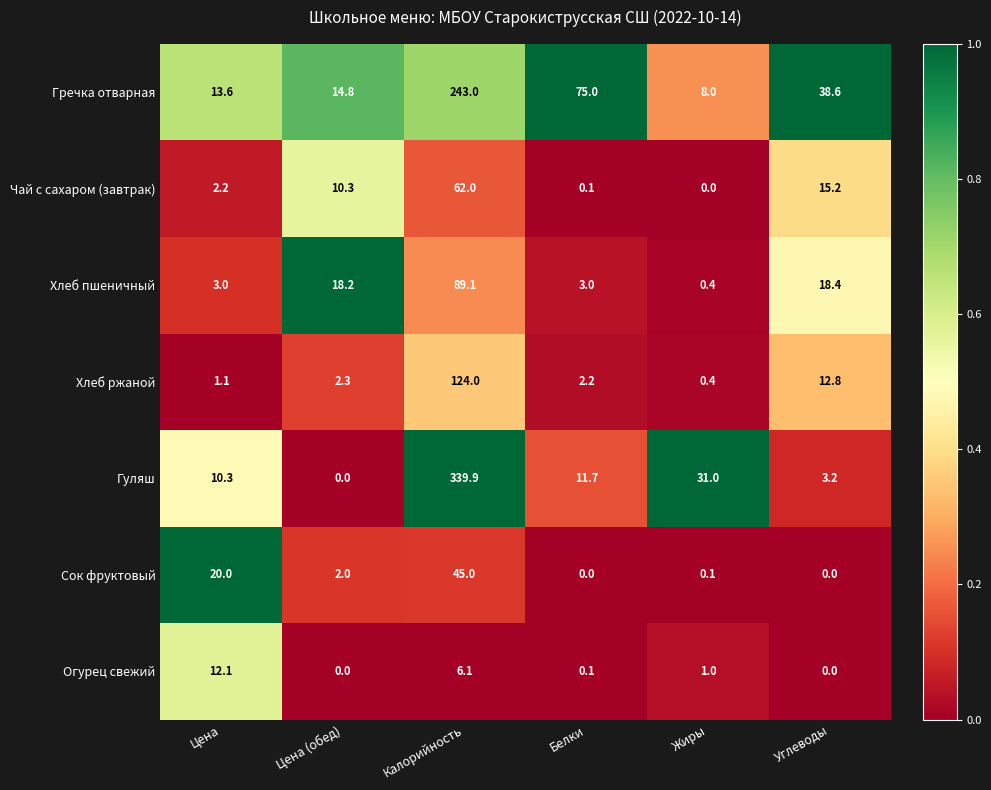

What is the total value across all series at Углеводы?

88.2